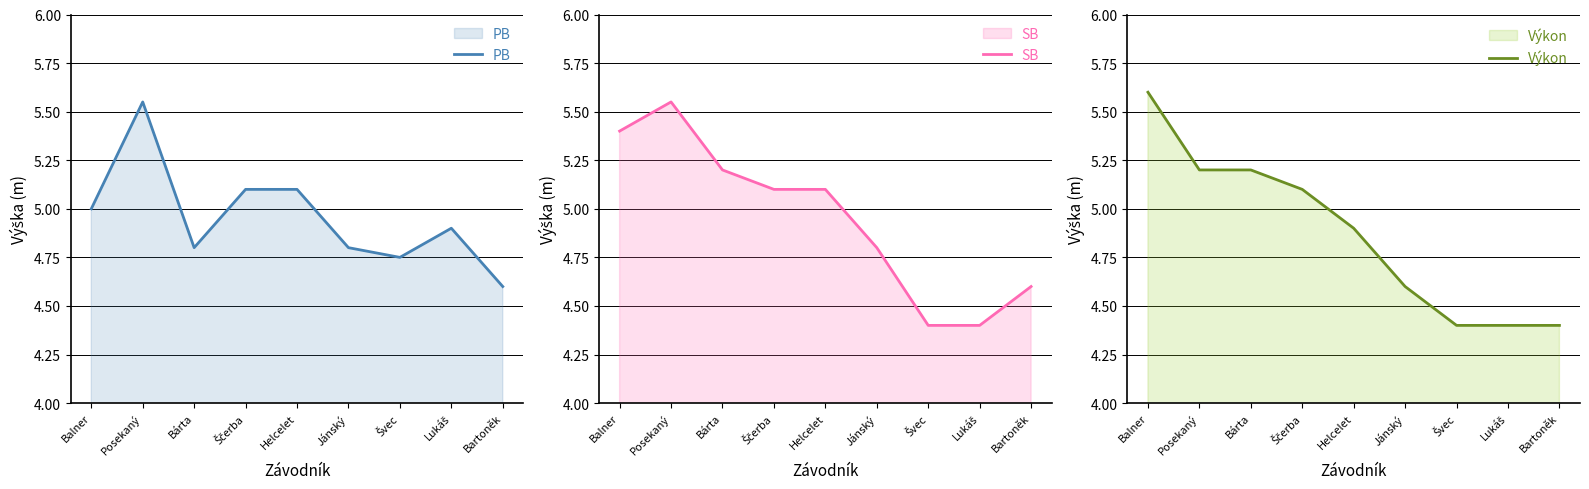

Reading left to right, extract all data points from this chart.

PB: 5.0	5.5	4.8	5.1	5.1	4.8	4.8	4.9	4.6
SB: 5.4	5.5	5.2	5.1	5.1	4.8	4.4	4.4	4.6
Výkon: 5.6	5.2	5.2	5.1	4.9	4.6	4.4	4.4	4.4